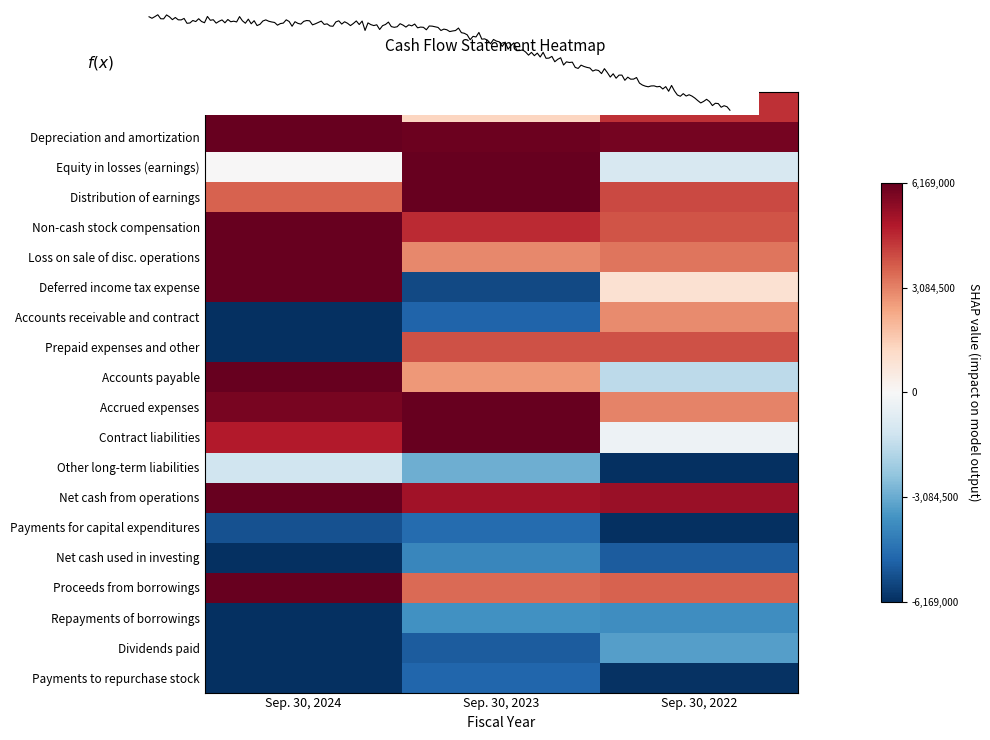

At which category is the sum across all series the highest?

Sep. 30, 2024